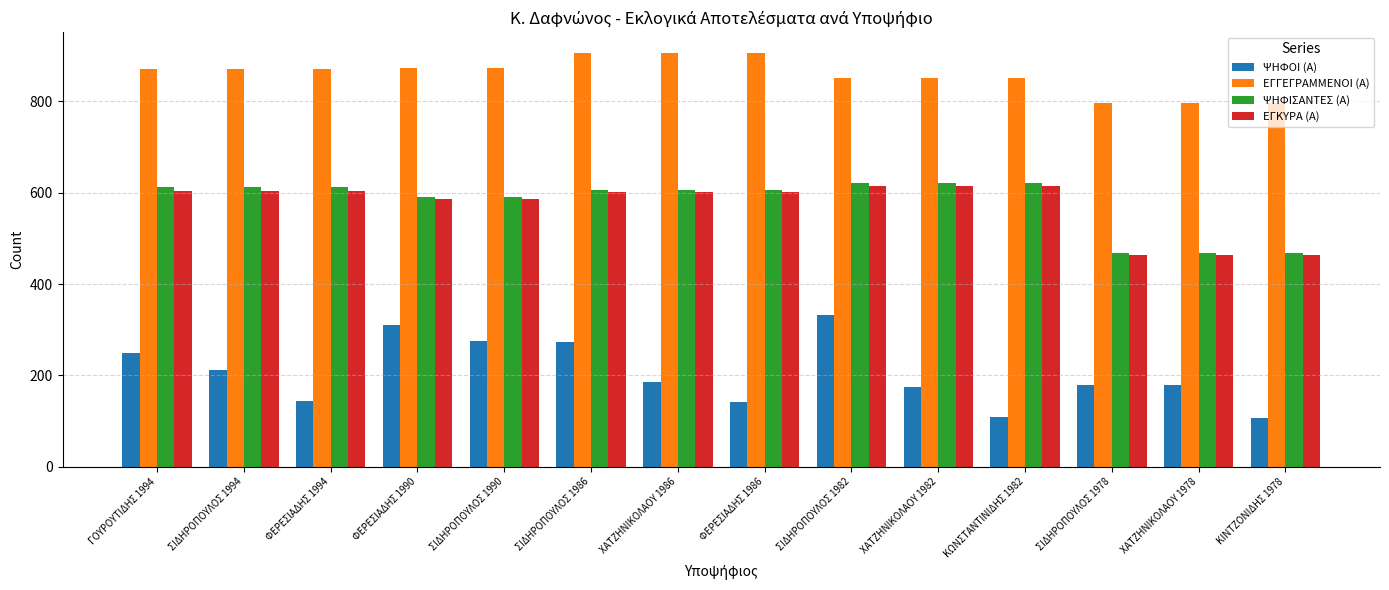

Are the bars grouped side by side (vs. stacked)?

Yes